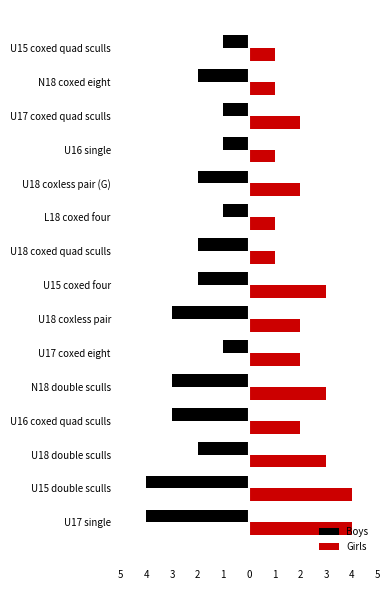

What are all the series names shown in the legend?

Boys, Girls